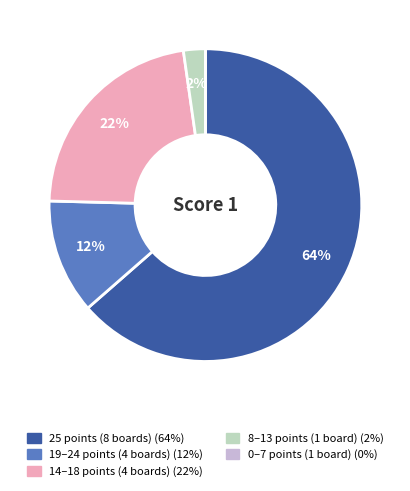

Is there a majority slice in this chart?

Yes